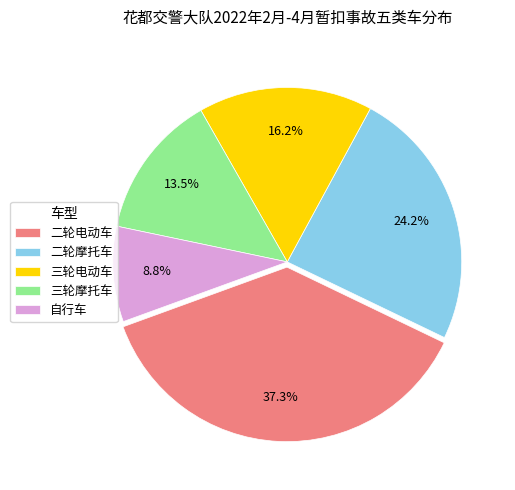

Between 自行车 and 二轮电动车, which is larger?

二轮电动车